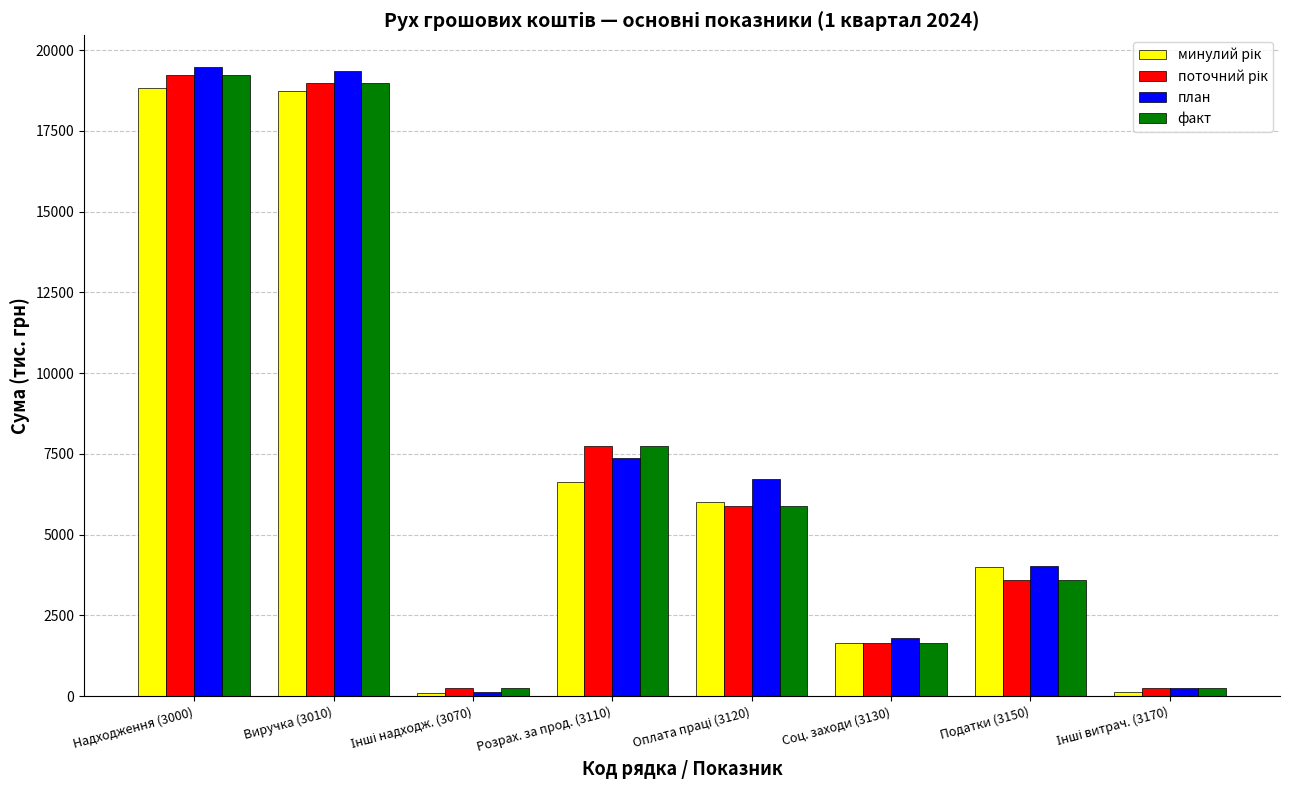

Is it true that факт equals 10581.6 at Надходження (3000)?

False